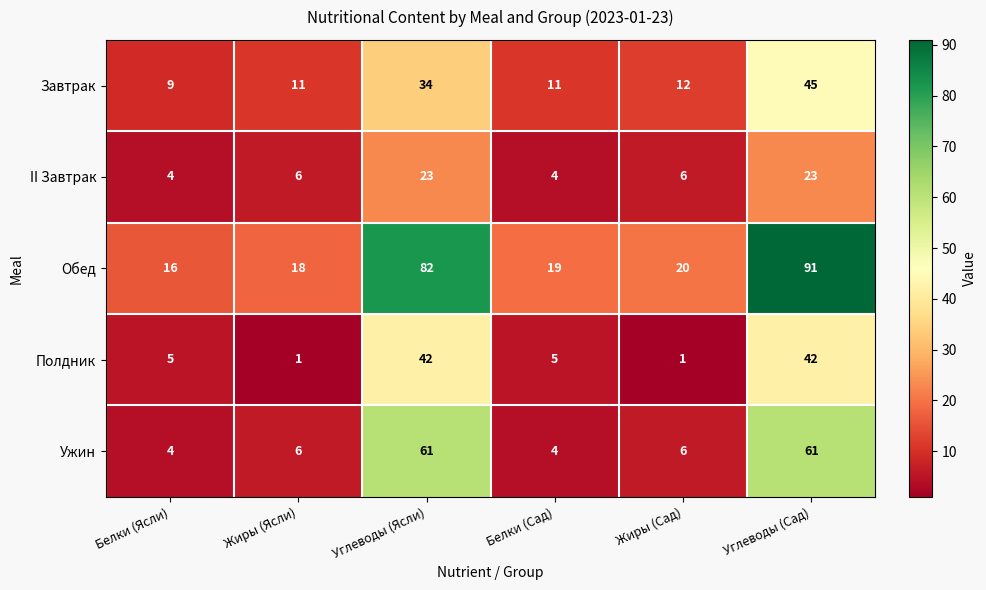

How many data points does each series have?

6